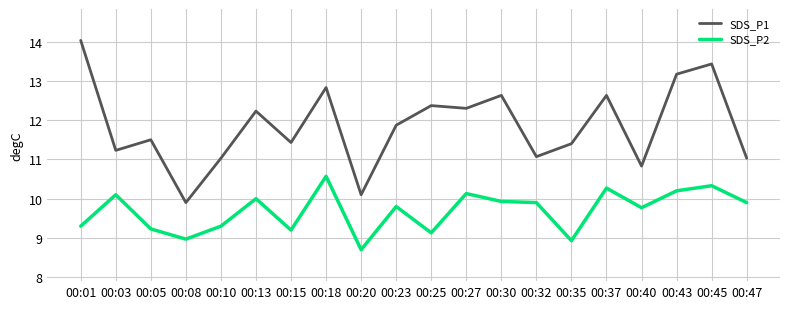

True or false: SDS_P2 and SDS_P1 intersect in this chart.

False